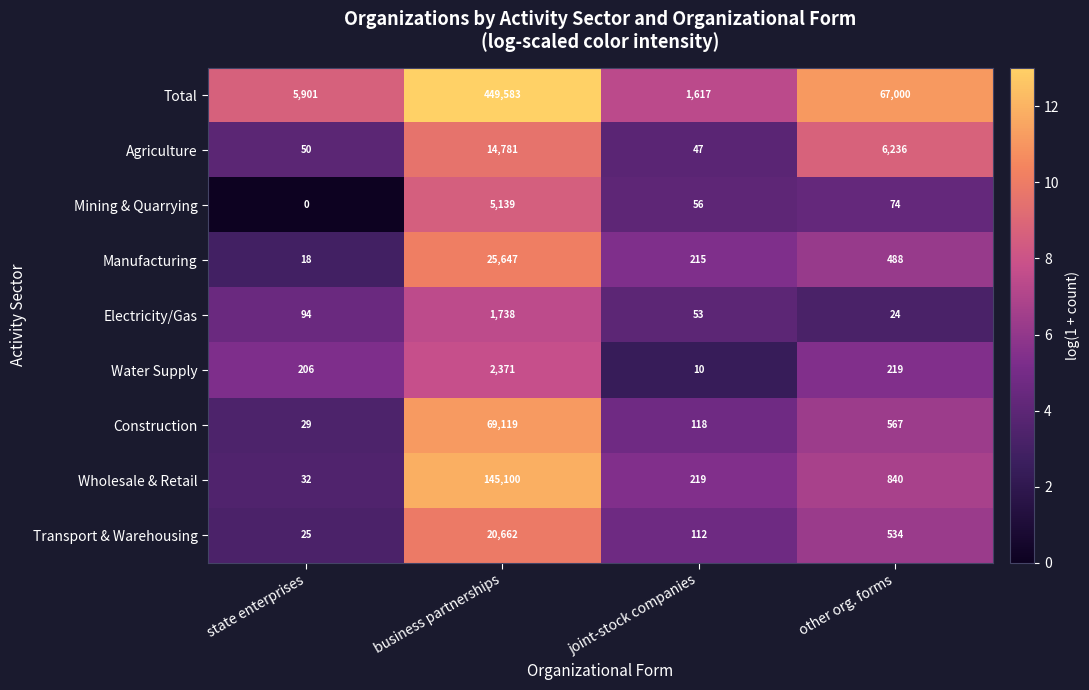

The Wholesale & Retail series shows 219 at joint-stock companies. True or false?

True